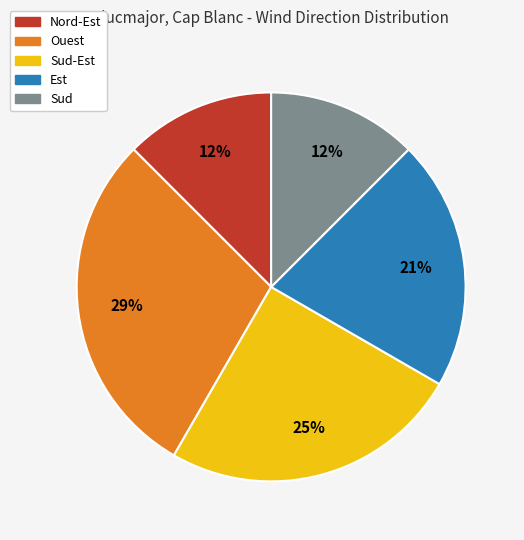

Between Sud-Est and Ouest, which is larger?

Ouest